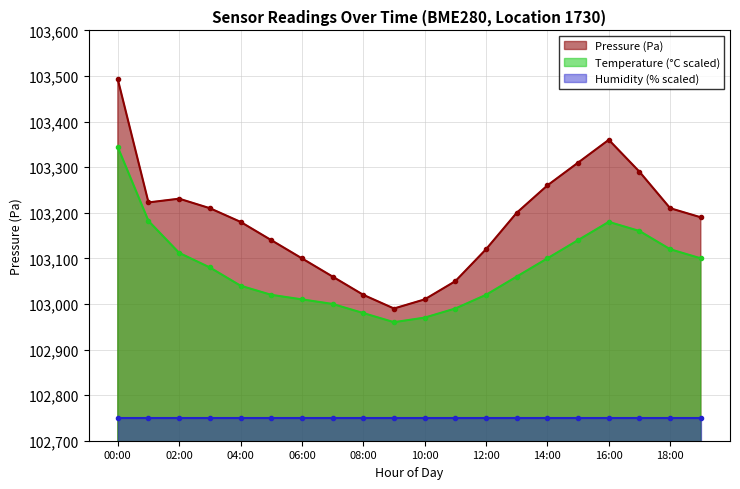

What is the label of the 6th point from the left?

05:00